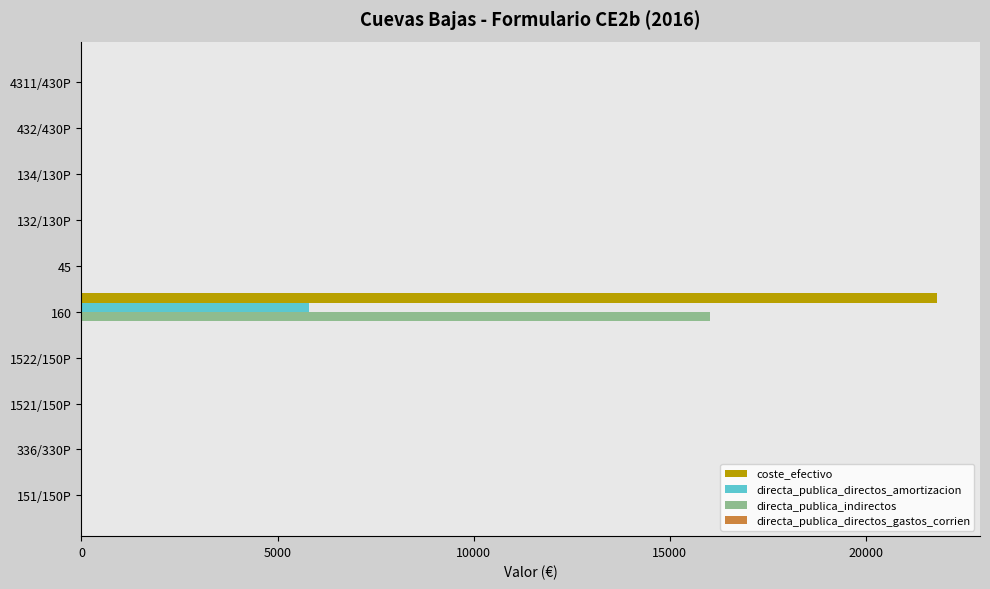

The value of coste_efectivo at 432/430P is -6732.9. True or false?

False